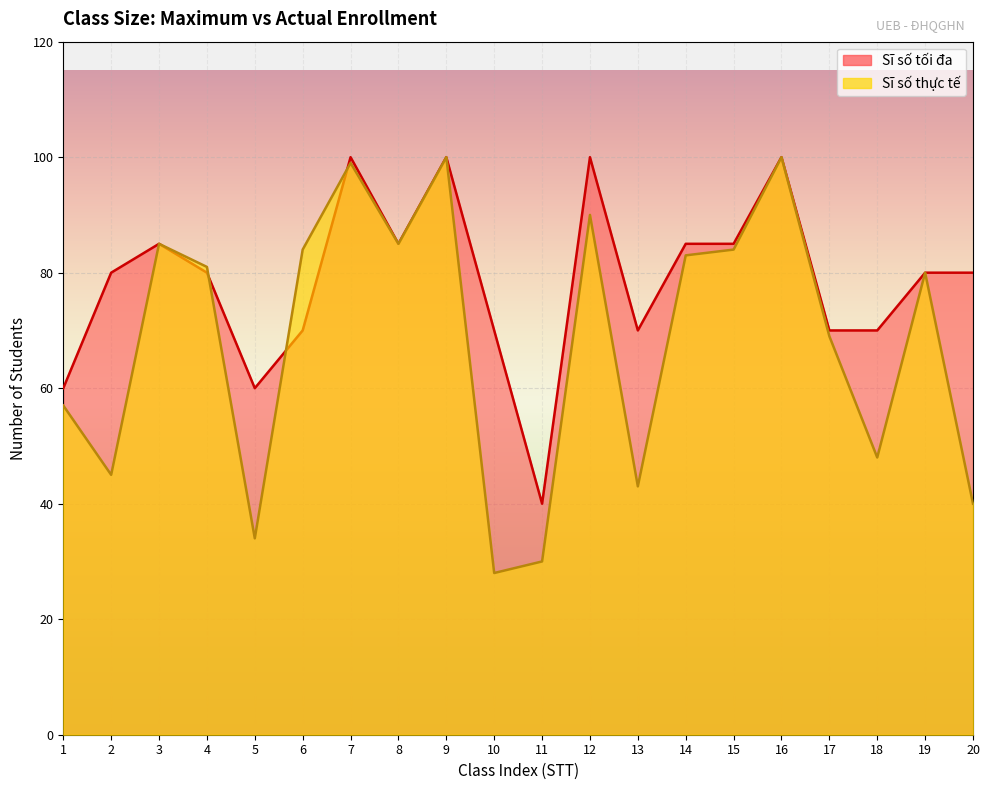

How many interior local peaks does the Sĩ số thực tế series have?

6